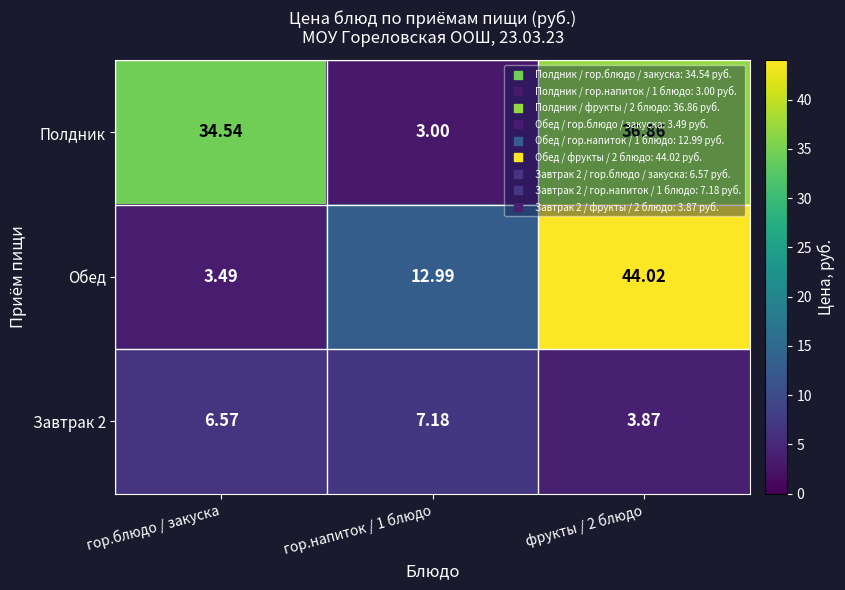

Rank the series at фрукты / 2 блюдо from lowest to highest value.

Завтрак 2, Полдник, Обед